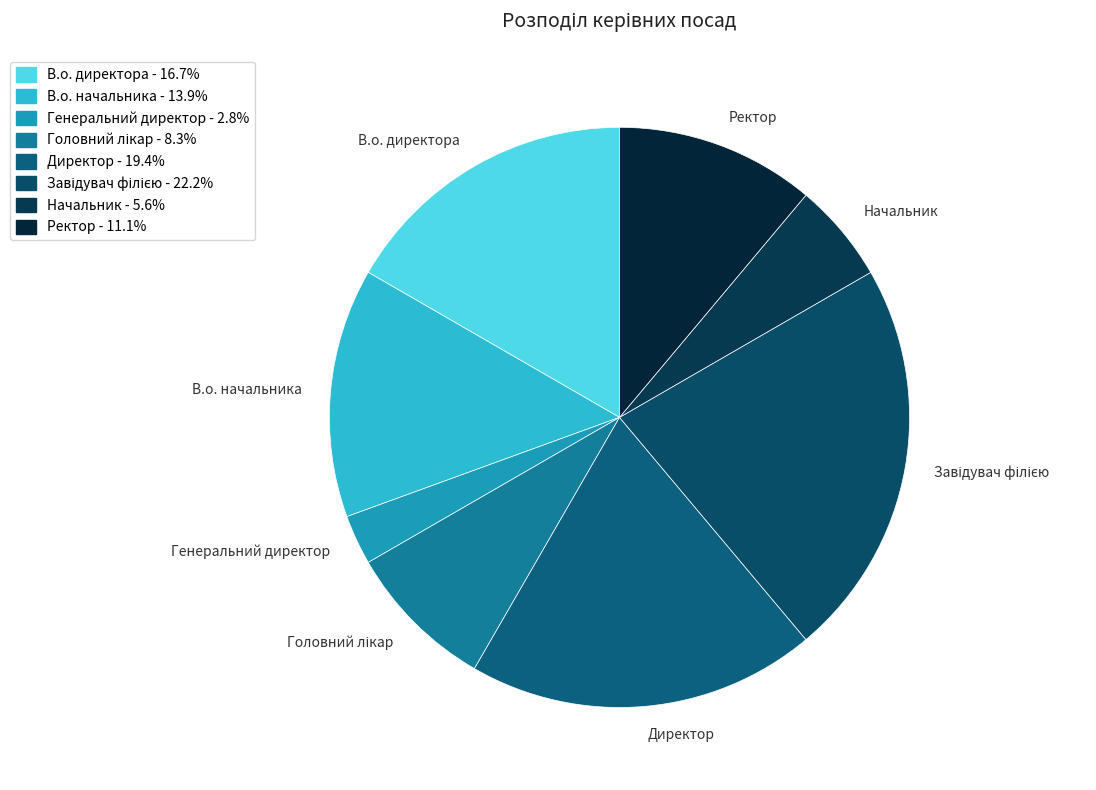

Which slice is the smallest?

Генеральний директор